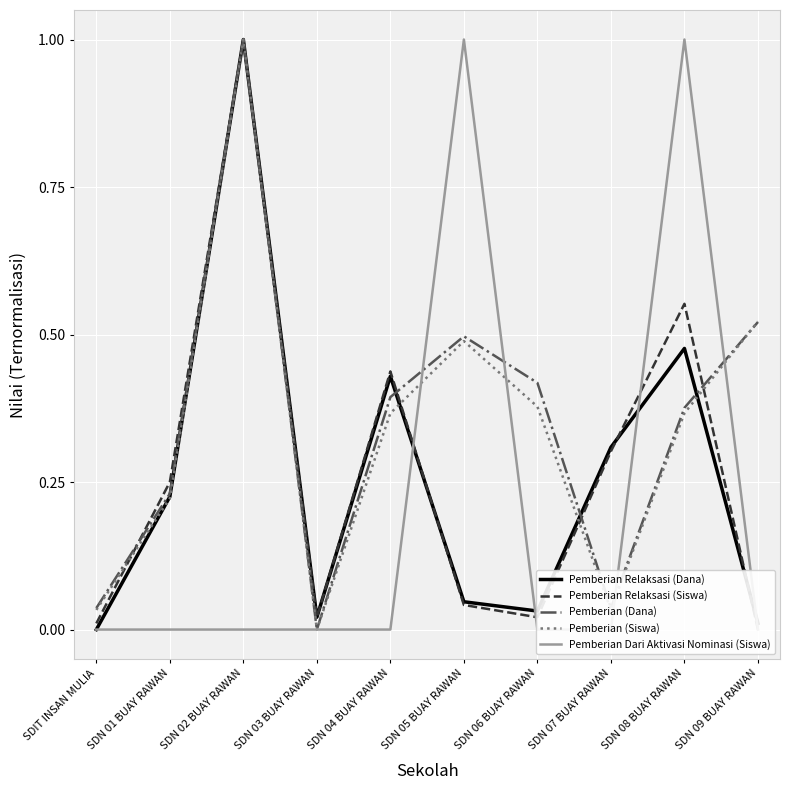

Between SDIT INSAN MULIA and SDN 01 BUAY RAWAN, which series saw the biggest shift?

Pemberian Relaksasi (Siswa)